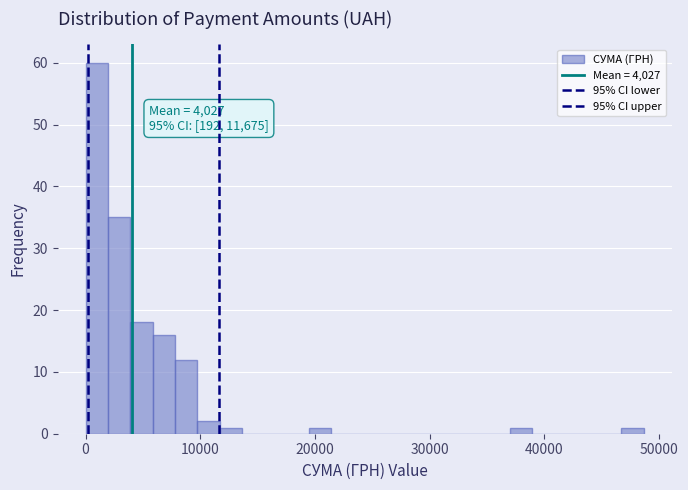

Read against the x-axis, roughly where is the centre of the tallest bar?

1000